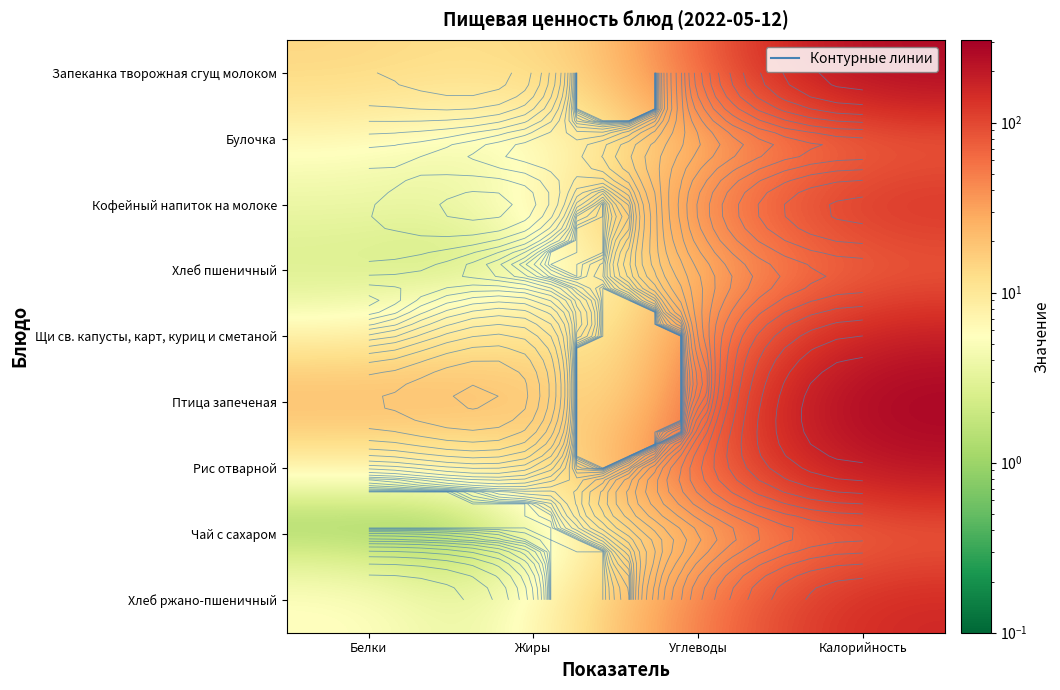

Where does the Хлеб ржано-пшеничный series first go above 30?

Углеводы